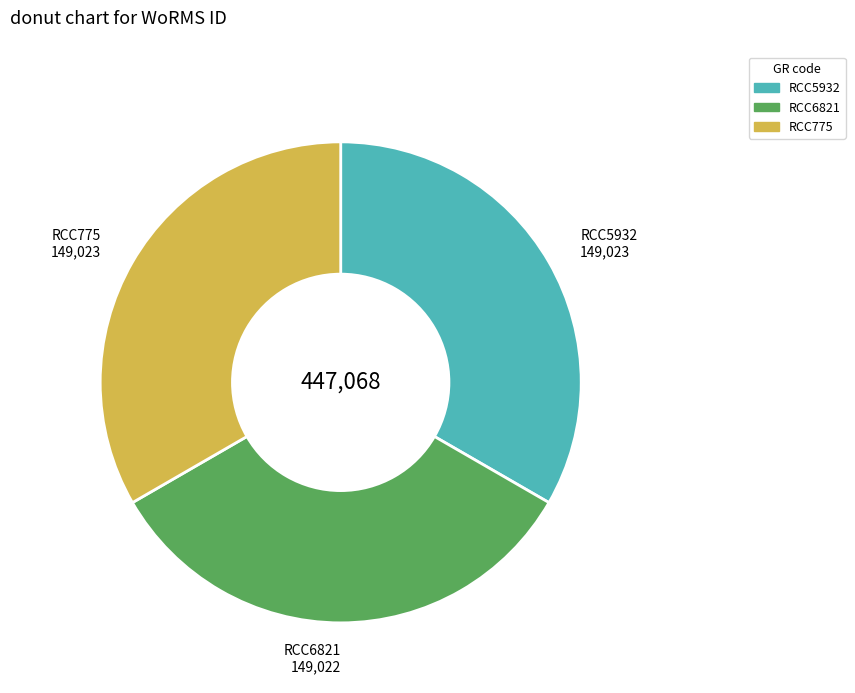

Is the sum of RCC5932 and RCC6821 greater than half?

Yes